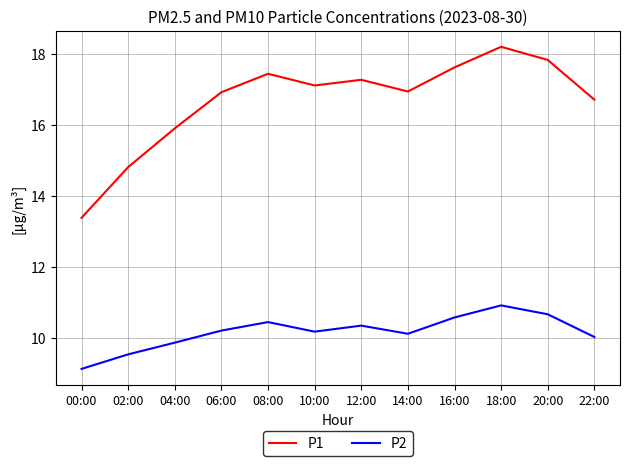

At how many categories does at least one series exceed 14?

11